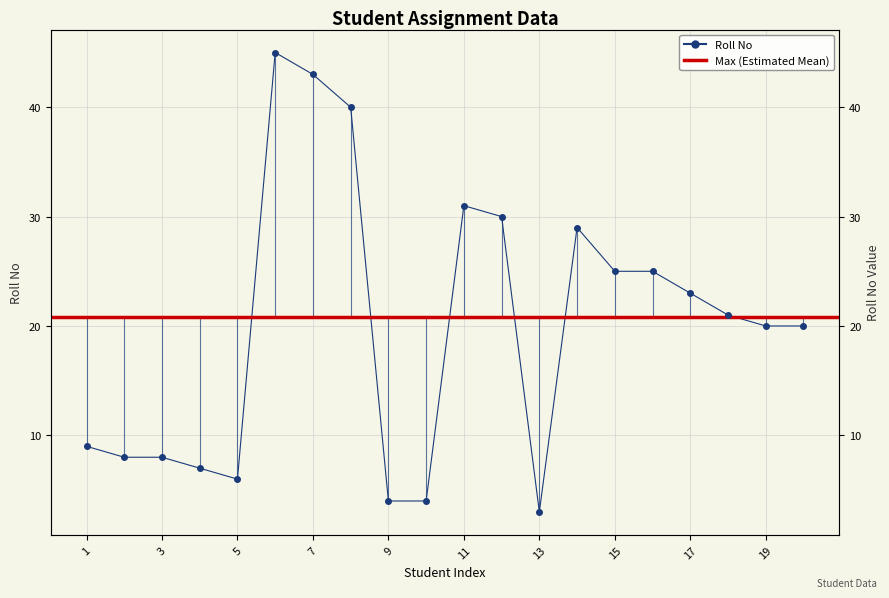

Reading left to right, list all the values displayed in this chart.

9	8	8	7	6	45	43	40	4	4	31	30	3	29	25	25	23	21	20	20